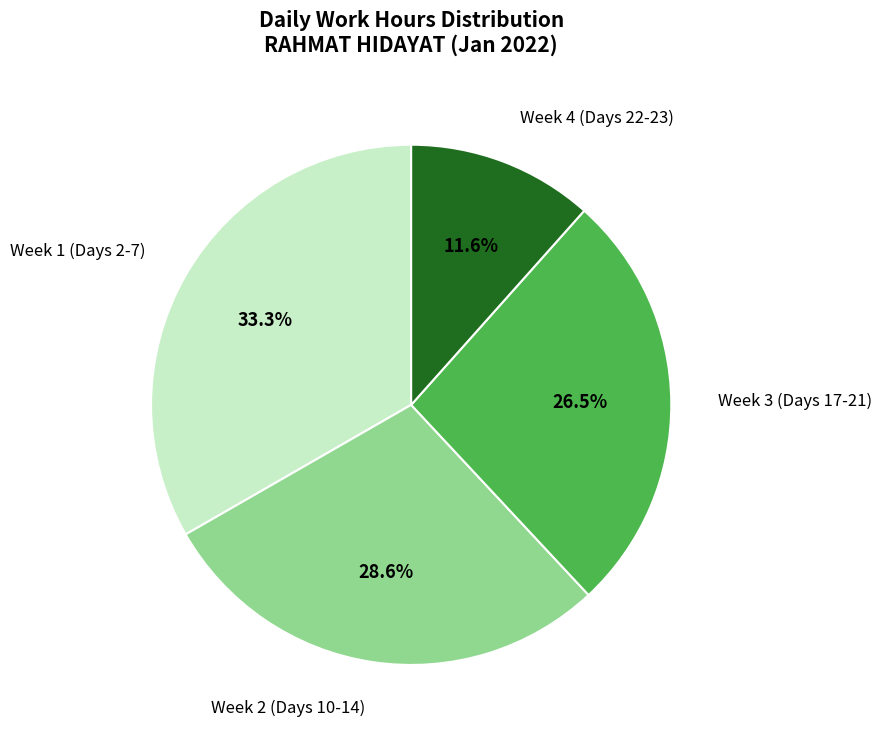

Which has a higher value, Week 1 (Days 2-7) or Week 3 (Days 17-21)?

Week 1 (Days 2-7)